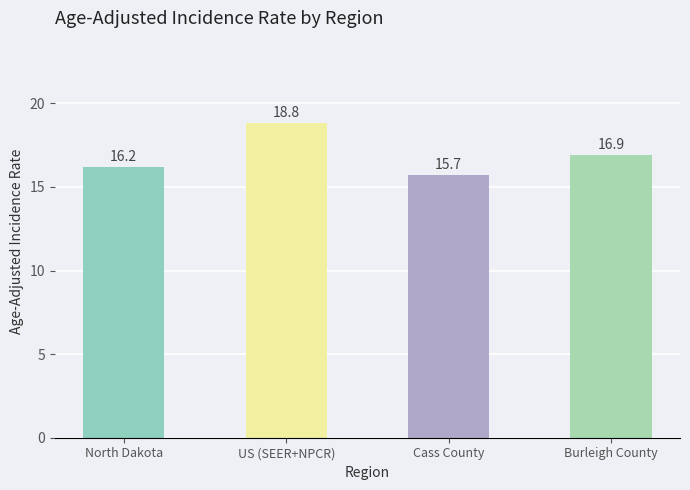

True or false: the data shows 18.8 at US (SEER+NPCR).

True